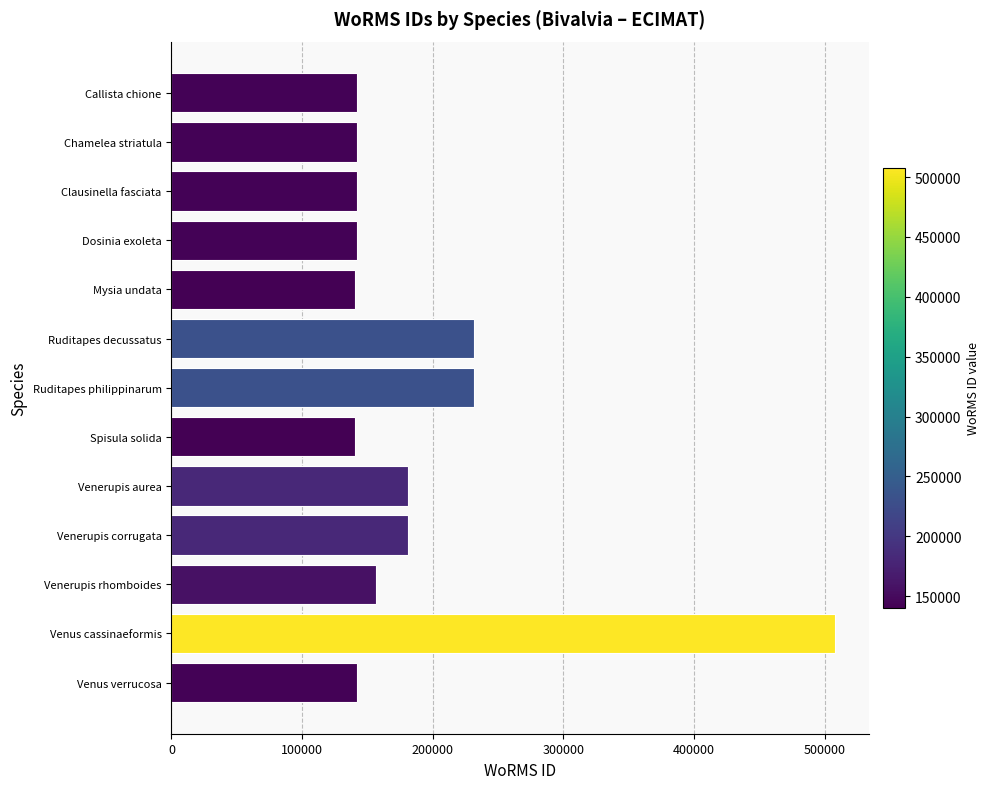

Is it true that the value at Callista chione is 141906?

True